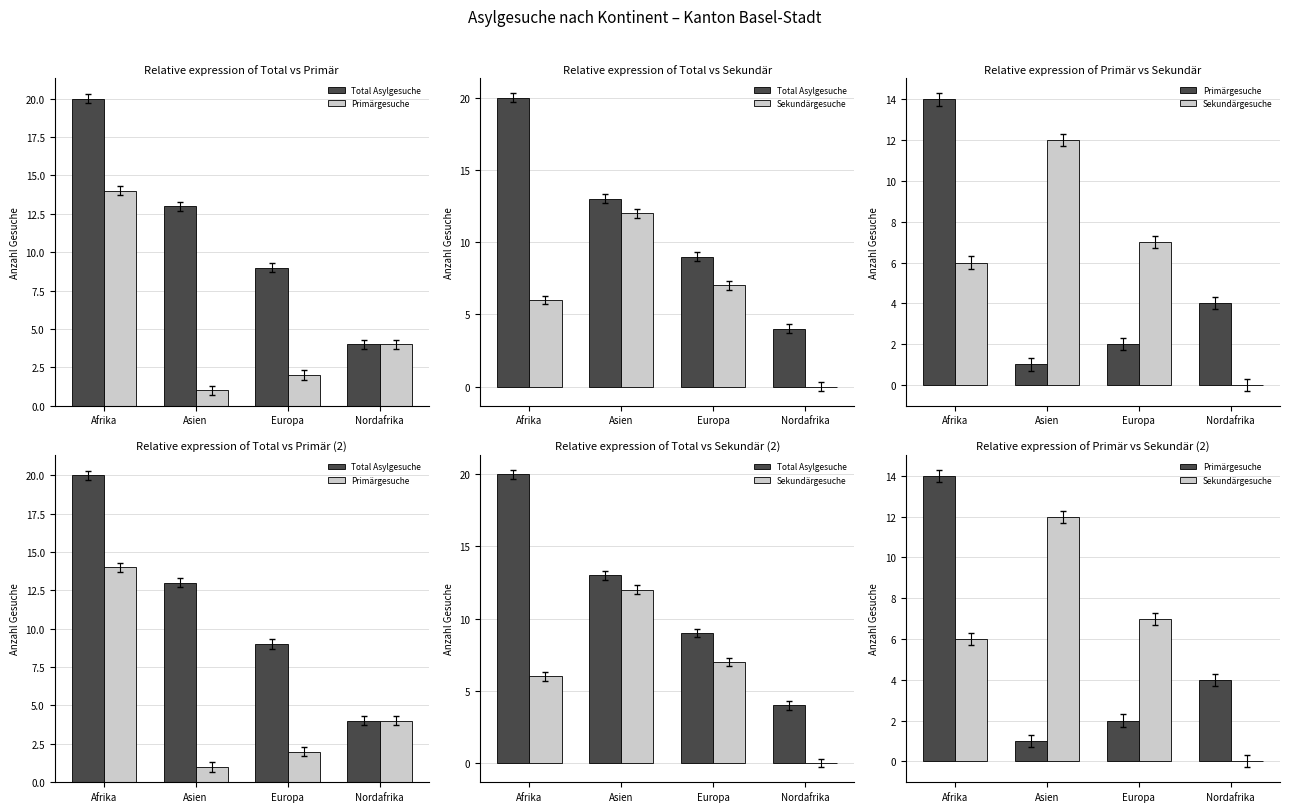

Which category has the lowest value in the Primärgesuche series?

Asien